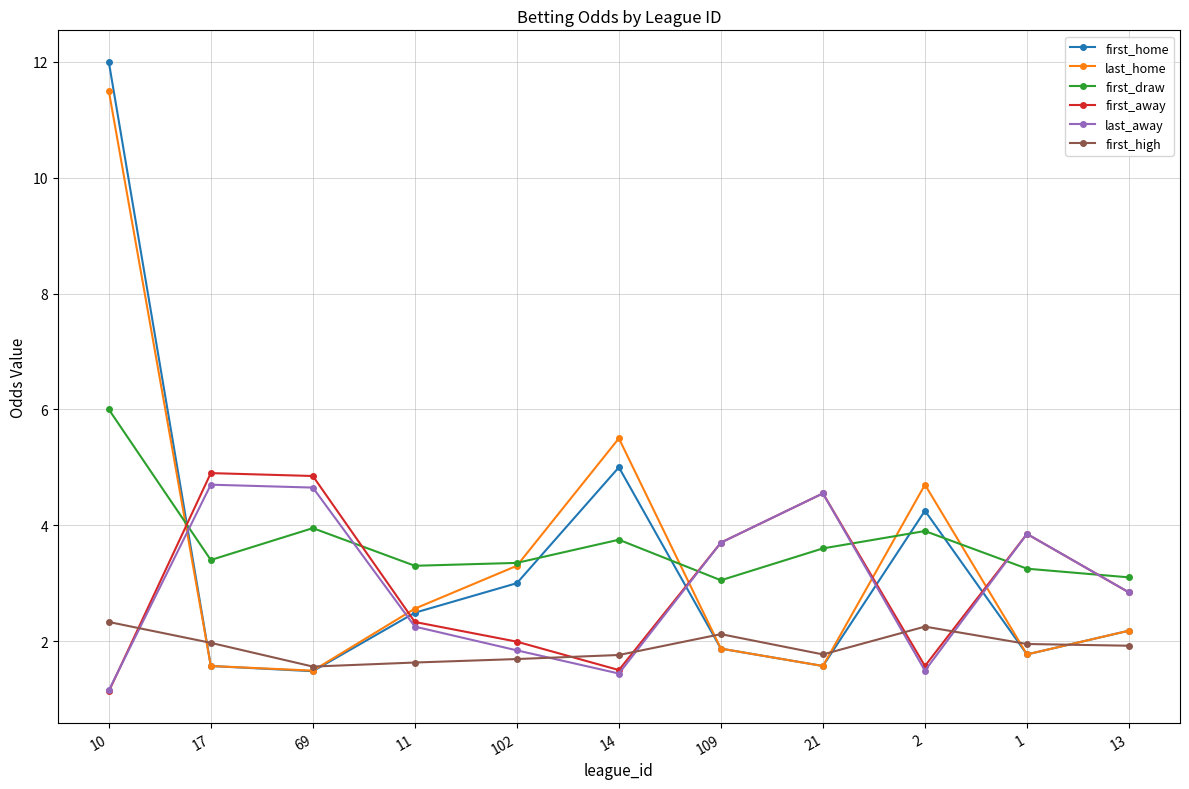

At which category is the sum across all series the highest?

10